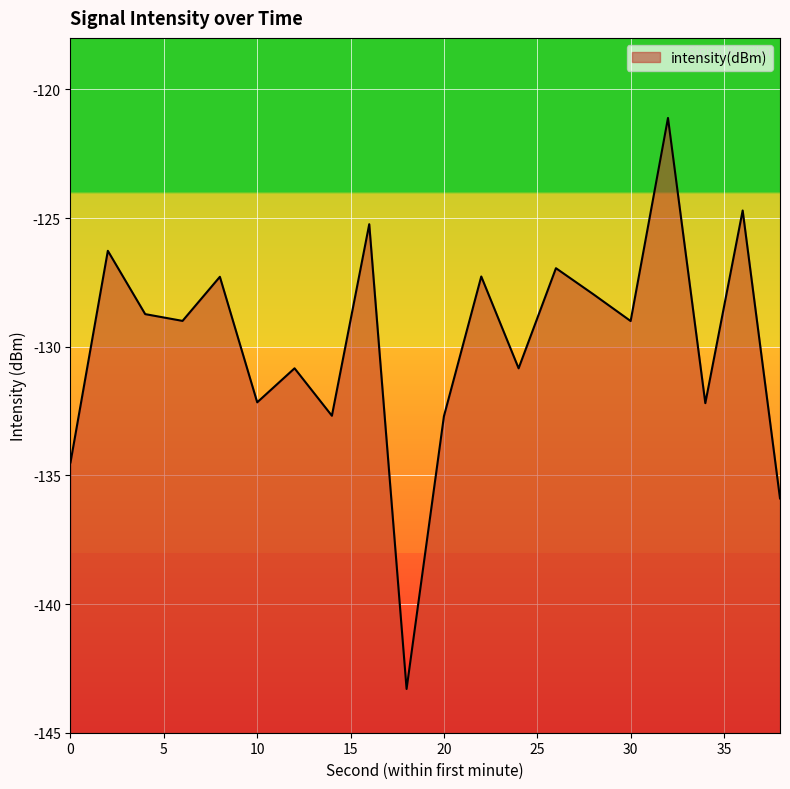

Where is the first local maximum?

2